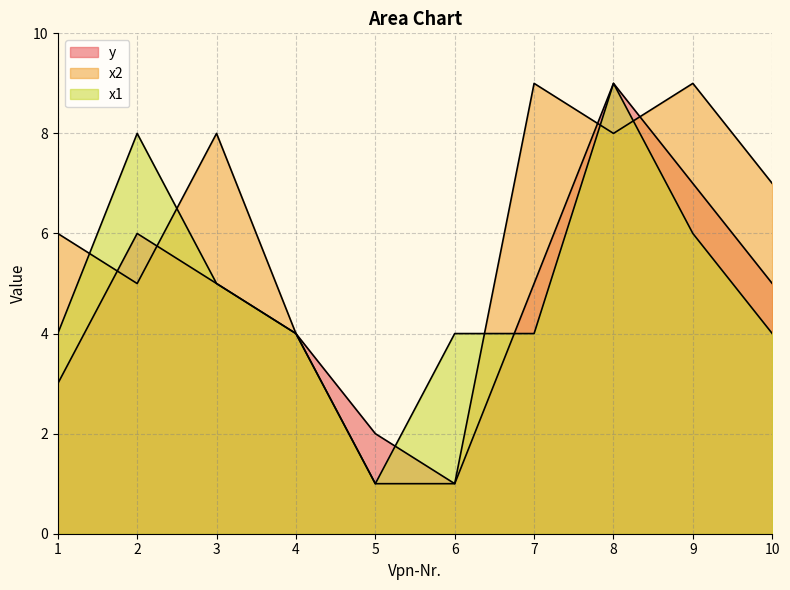

The value of x2 at 3 is 3. True or false?

False